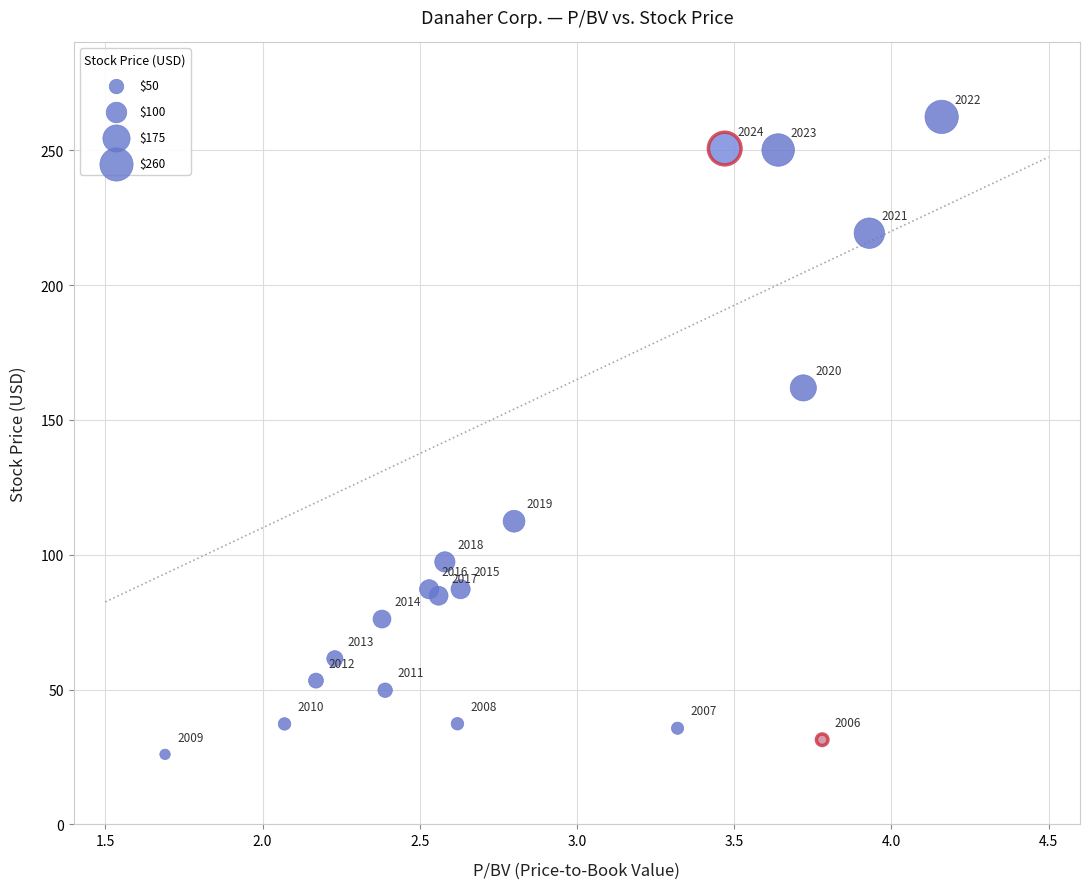

What Y value in the scatter plot is closest to 144?

161.9